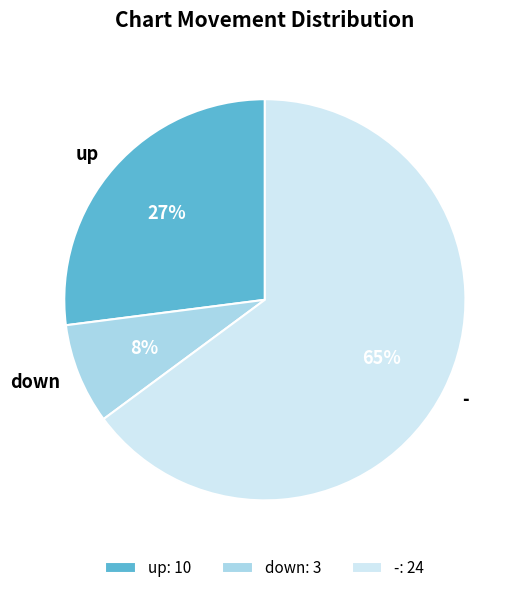

Rank the categories by value from lowest to highest.

down, up, -